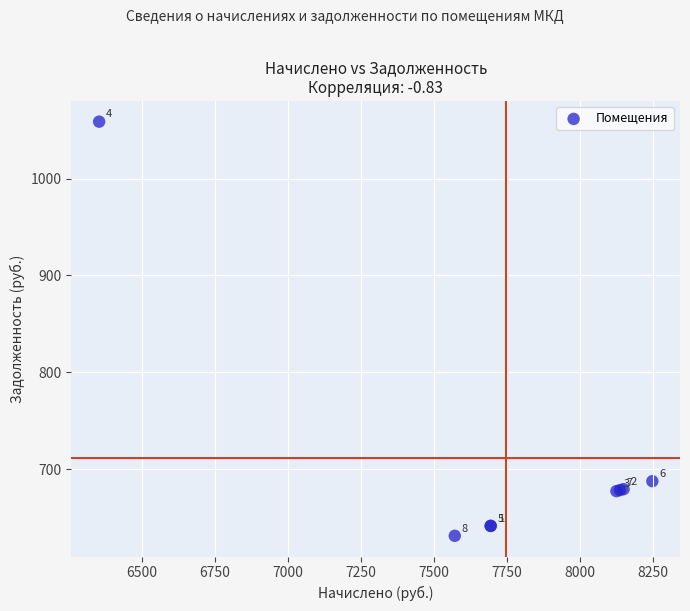

What Y value in the scatter plot is closest to 844?

687.4